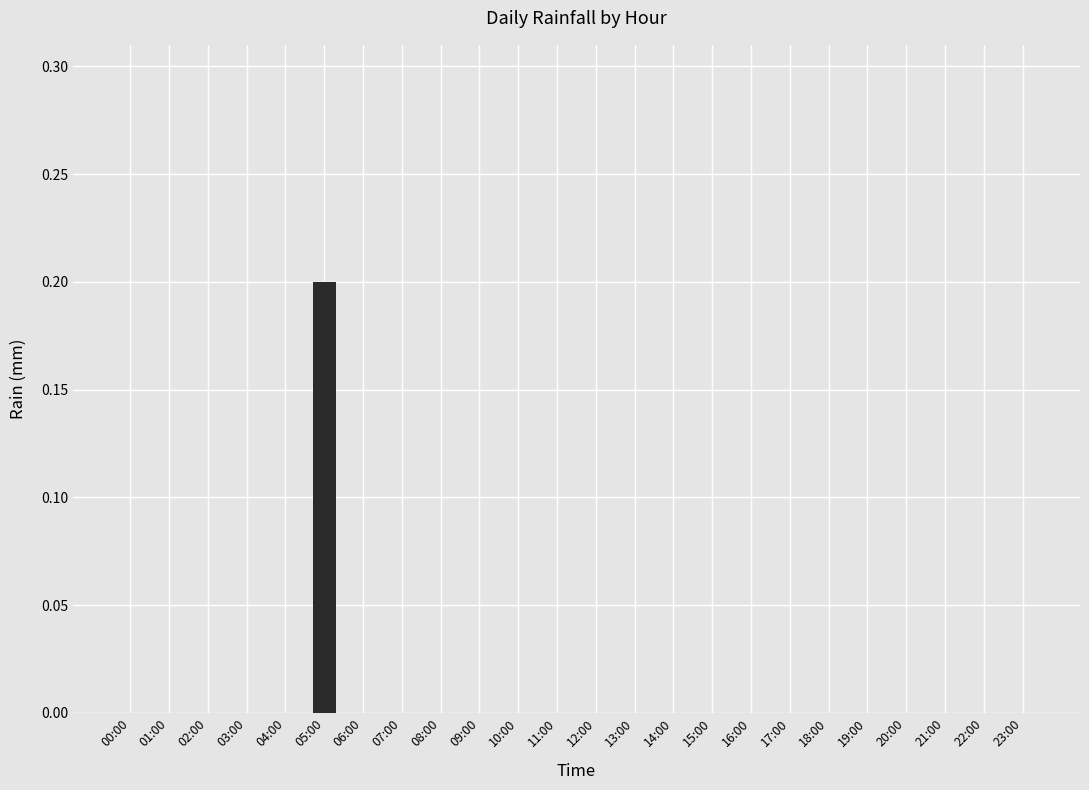

At which category does the chart reach its peak across all series?

05:00